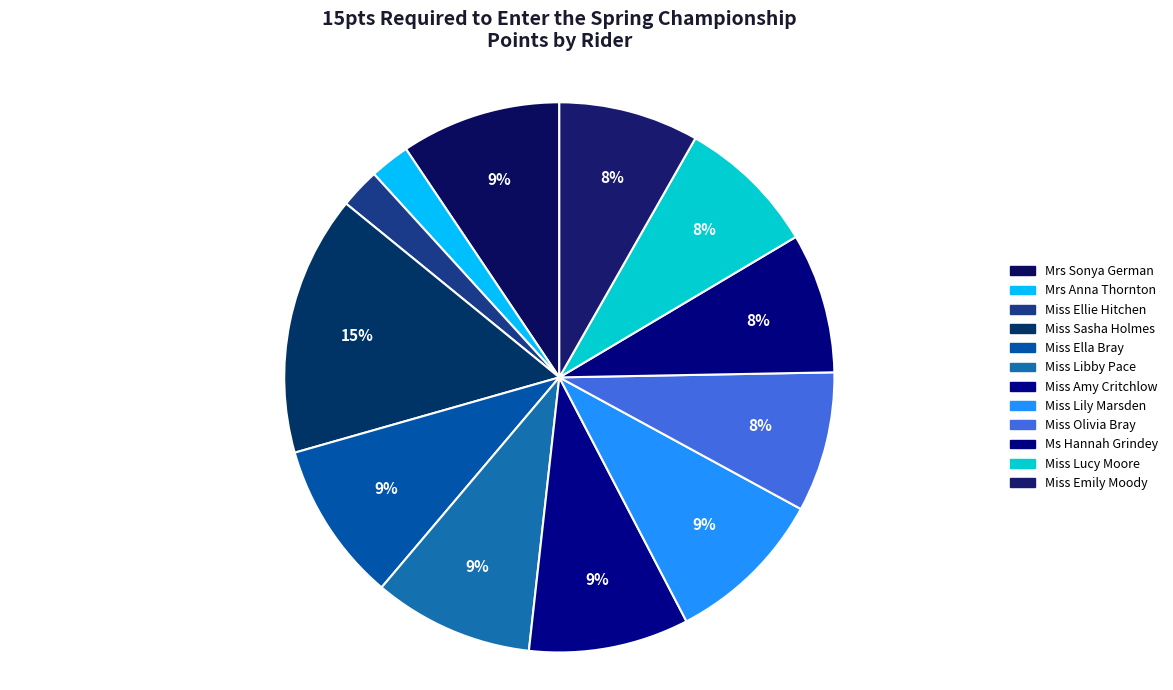

Count the number of slices in the pie.

12